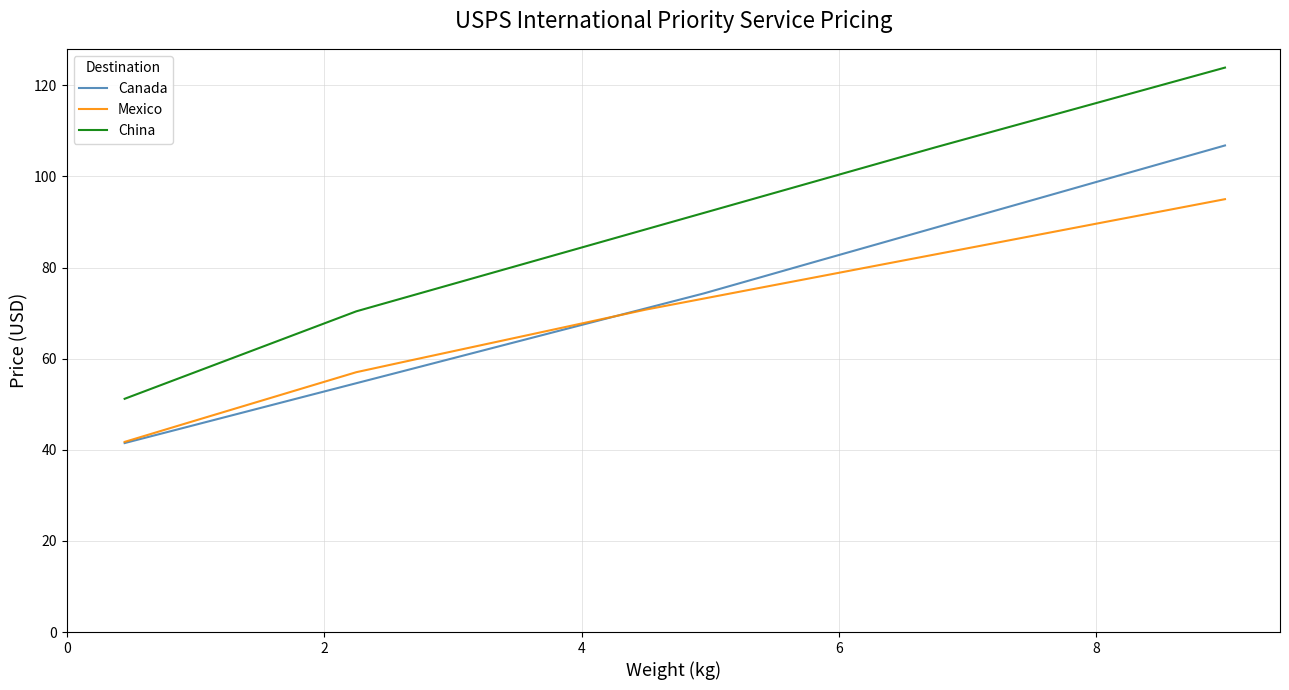

Which series has the largest total across all categories?

China